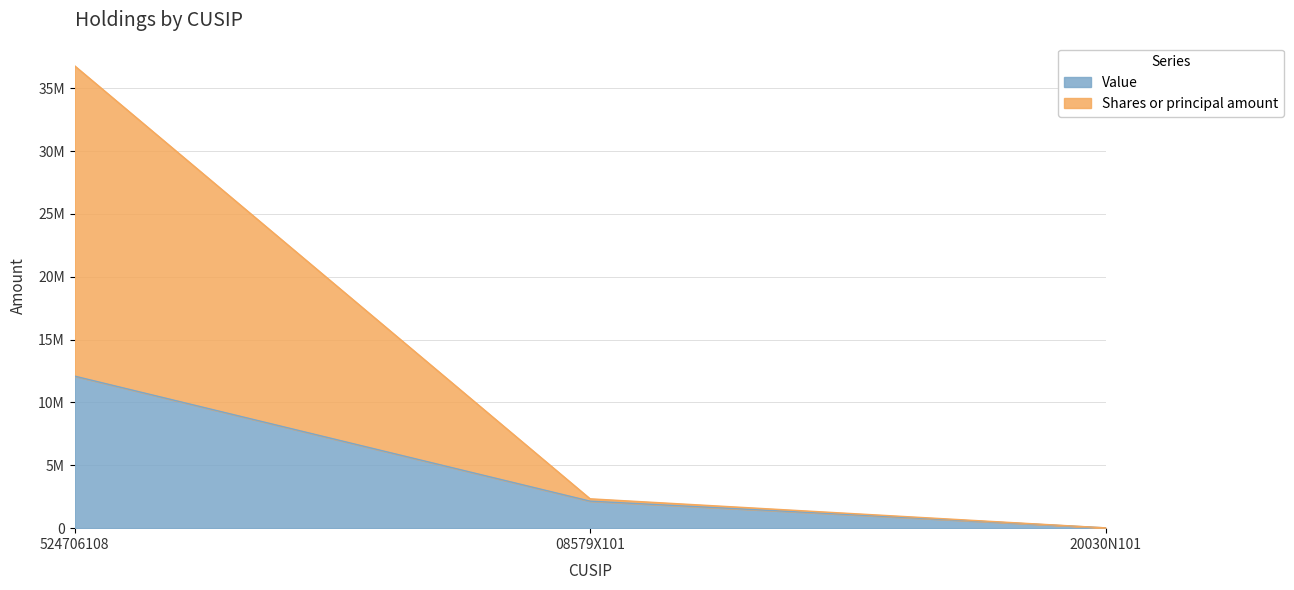

Is it true that Value equals 24000 at 20030N101?

True